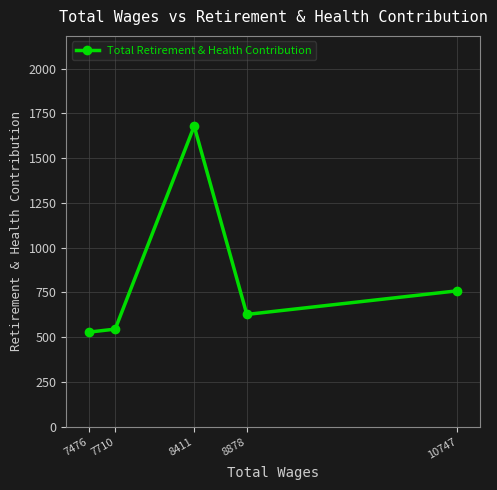

At which category does the data reach its first local peak?

8411